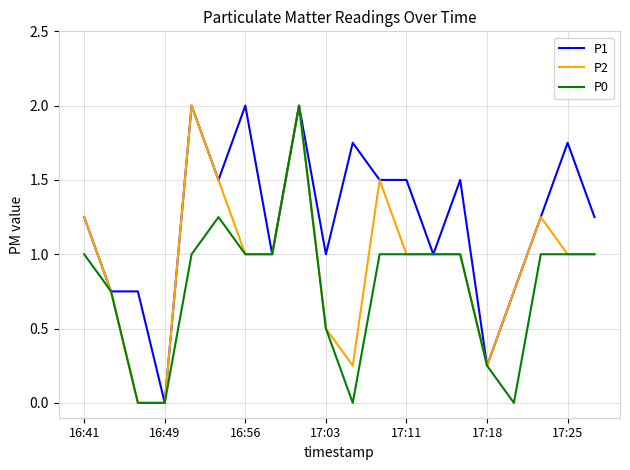

What are all the series names shown in the legend?

P1, P2, P0